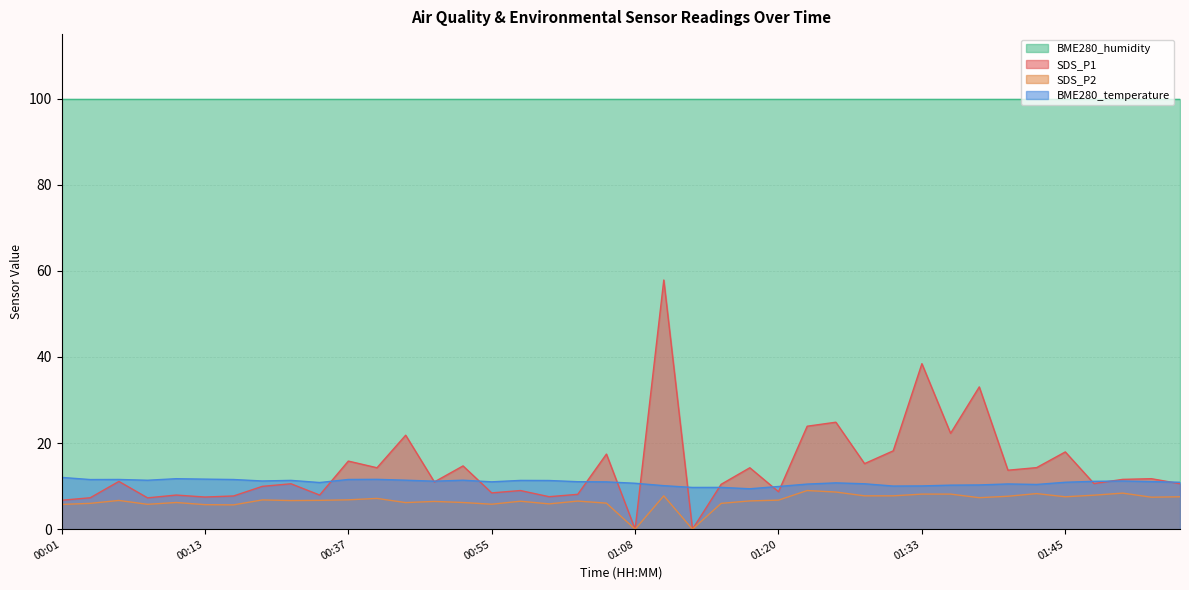

The value of SDS_P2 at 00:06 is 6.7. True or false?

True